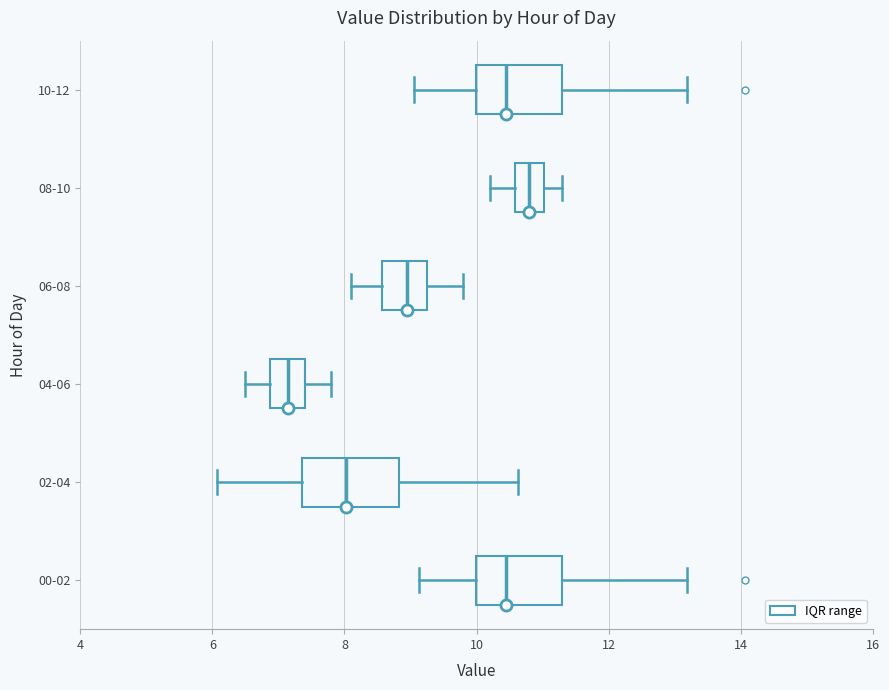

Where does the left whisker of the box for 02-04 end on the x-axis? The values are not printed on the chart, so give them approximately, as read against the axis.

6.0